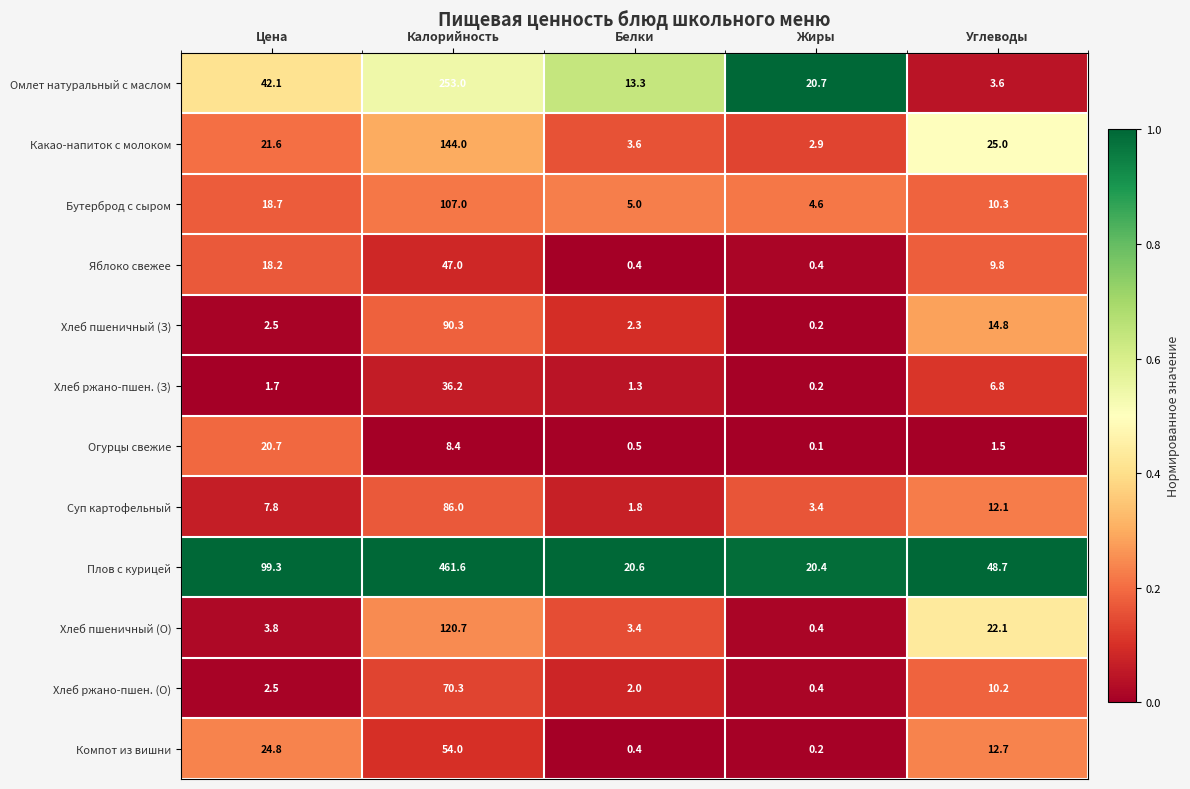

Which series has the largest range (max minus min)?

Плов с курицей